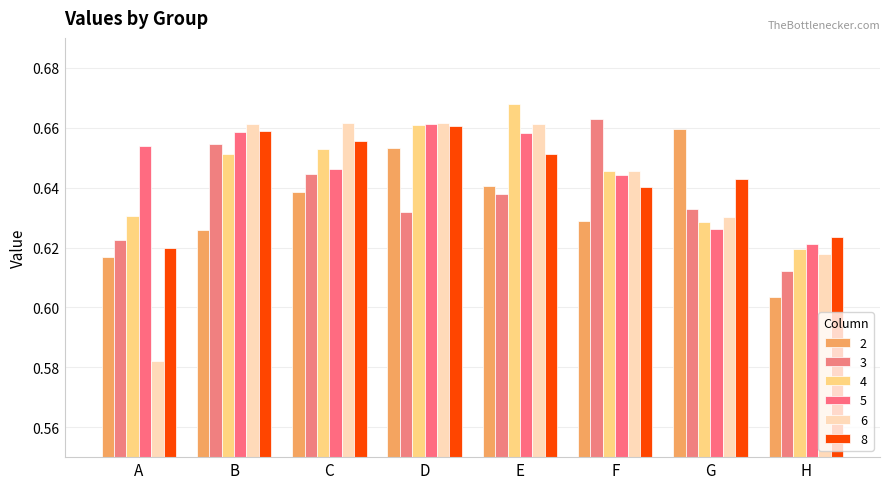

Reading right to left, list all the values displayed in this chart.

2: 0.6	0.7	0.6	0.6	0.7	0.6	0.6	0.6
3: 0.6	0.6	0.7	0.6	0.6	0.6	0.7	0.6
4: 0.6	0.6	0.6	0.7	0.7	0.7	0.7	0.6
5: 0.6	0.6	0.6	0.7	0.7	0.6	0.7	0.7
6: 0.6	0.6	0.6	0.7	0.7	0.7	0.7	0.6
8: 0.6	0.6	0.6	0.7	0.7	0.7	0.7	0.6